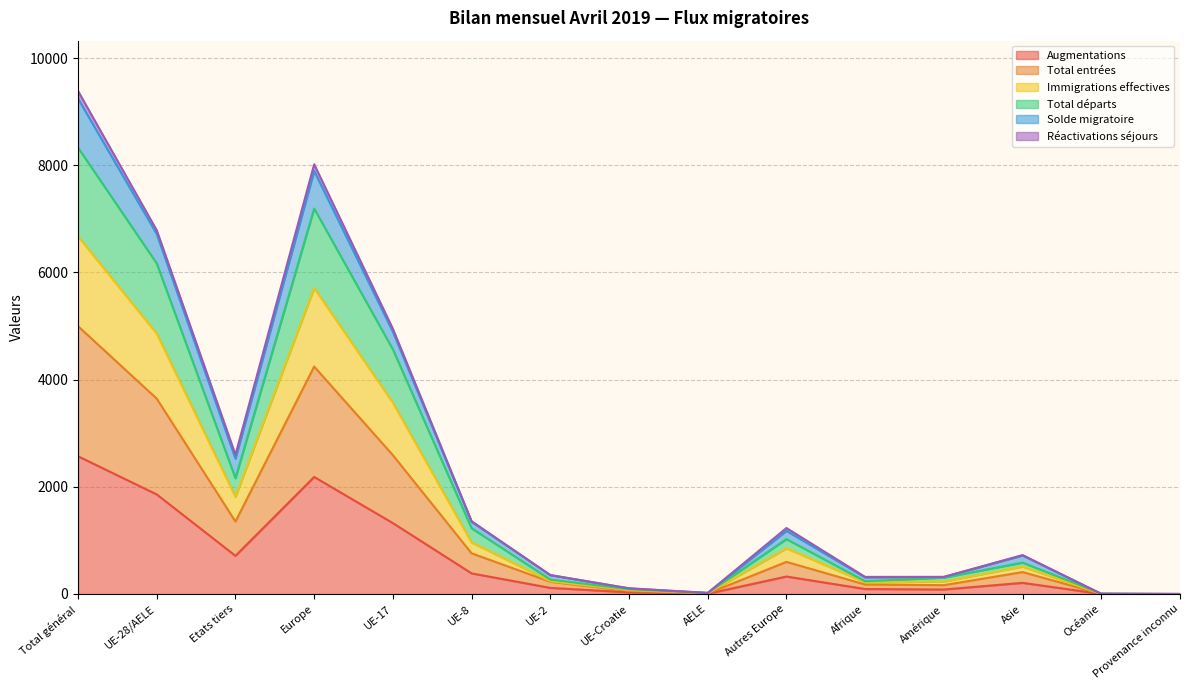

True or false: Immigrations effectives and Total entrées intersect in this chart.

False